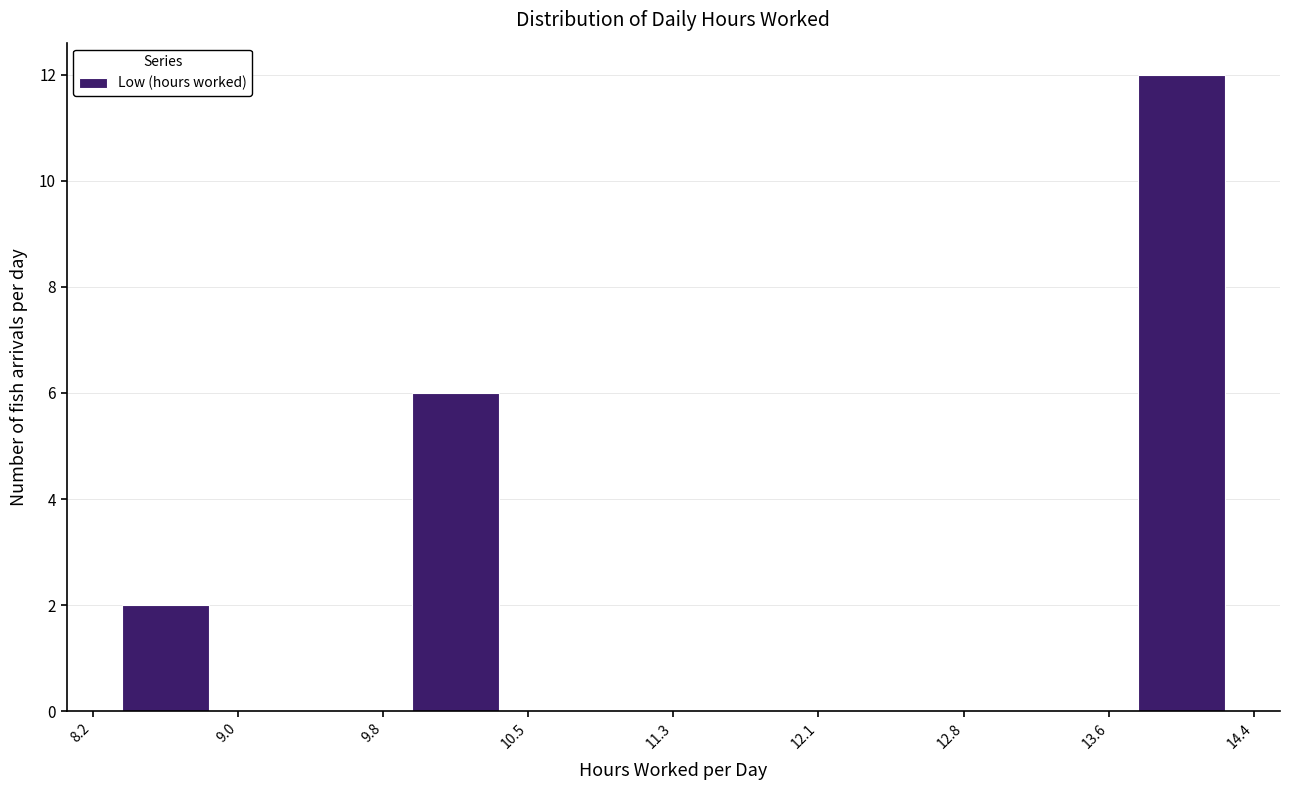

Reading left to right, transcribe this chart: for each bar, give the range it covers on the x-axis and its height. The values are not printed on the chart, so give them approximately, as read against the axis.

8.2 to 9.0: 2
9.0 to 9.8: 0
9.8 to 10.5: 6
10.5 to 11.3: 0
11.3 to 12.1: 0
12.1 to 12.8: 0
12.8 to 13.6: 0
13.6 to 14.4: 12